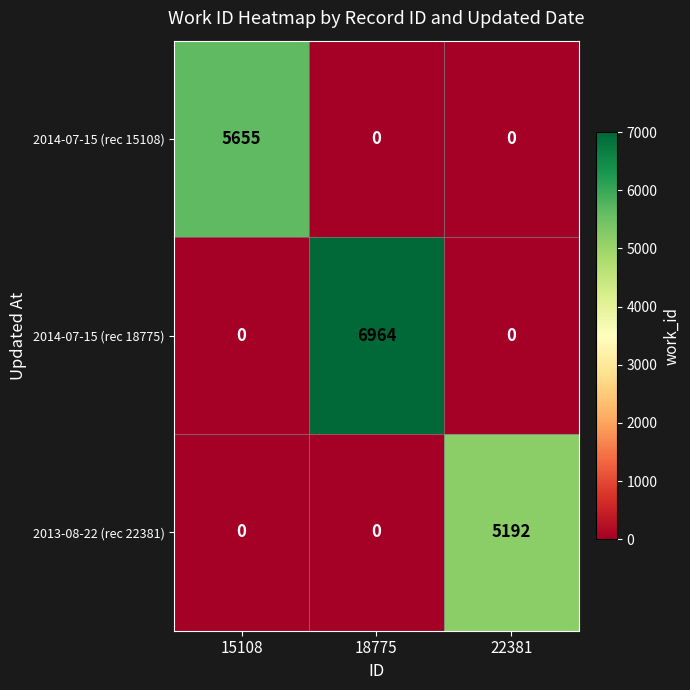

Rank the series by their average value, from lowest to highest.

2013-08-22 (rec 22381), 2014-07-15 (rec 15108), 2014-07-15 (rec 18775)